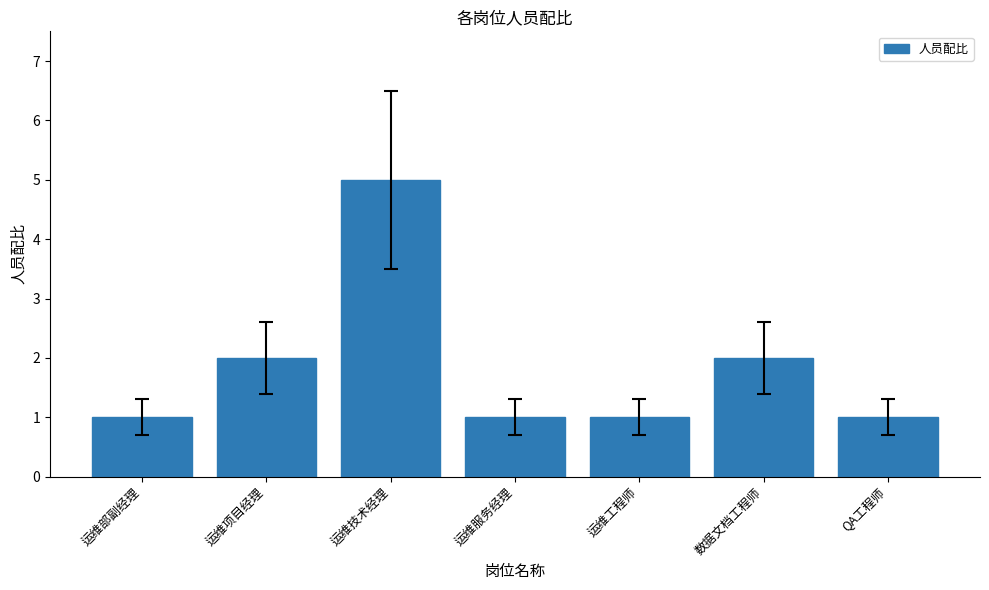

Reading left to right, transcribe all the data shown in this chart.

1	2	5	1	1	2	1